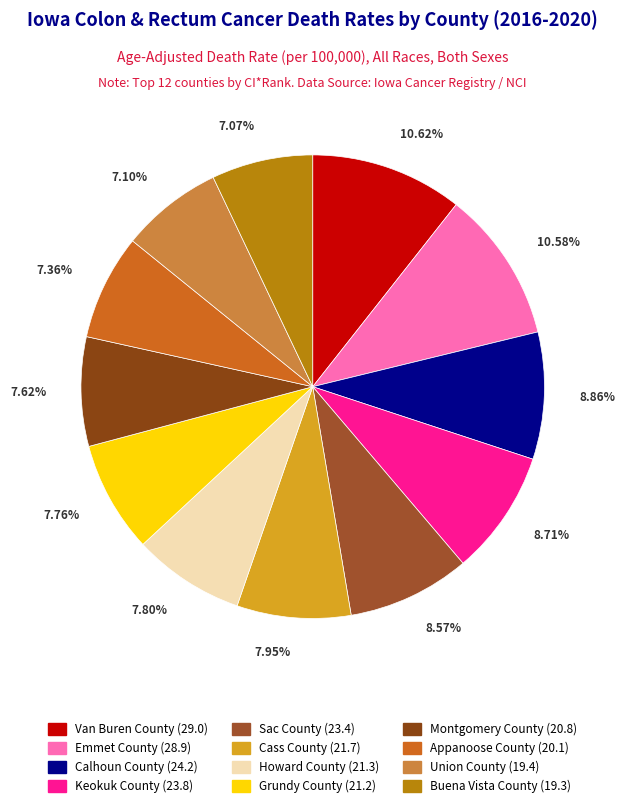

To the nearest percent, what portion does Emmet County represent?

11%